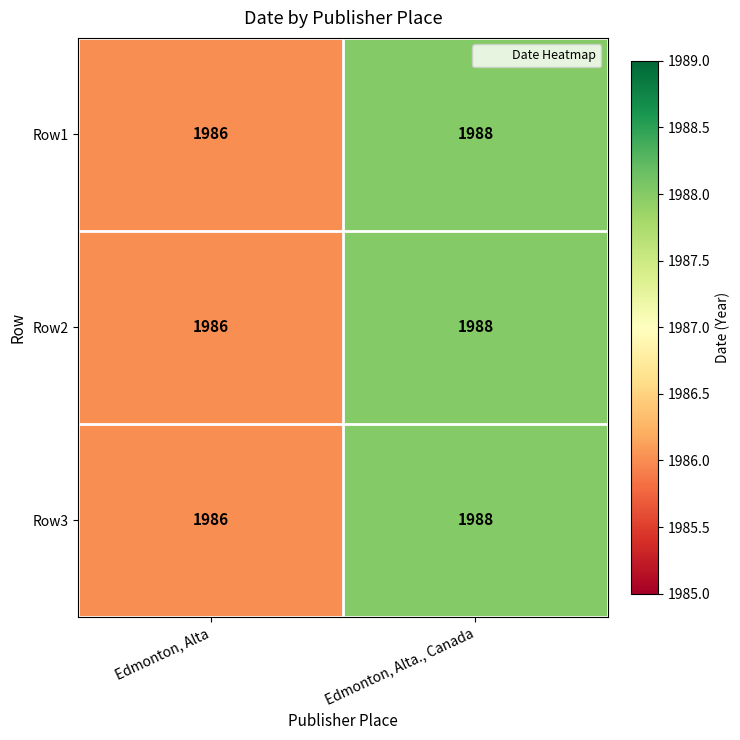

The value of Row3 at Edmonton, Alta is 1986. True or false?

True